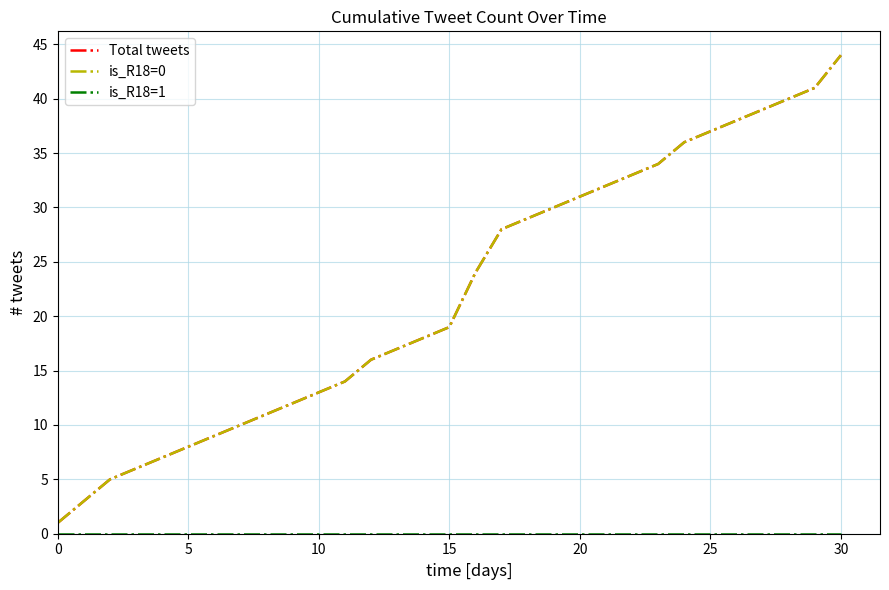

Does the chart have visible grid lines?

Yes